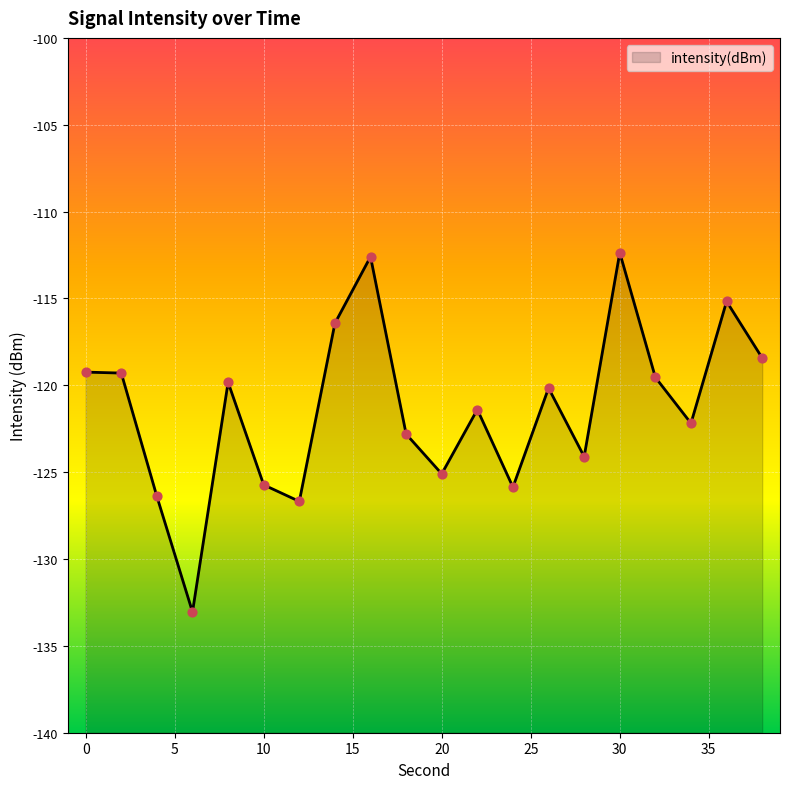

Between 32 and 36, which is larger?

36